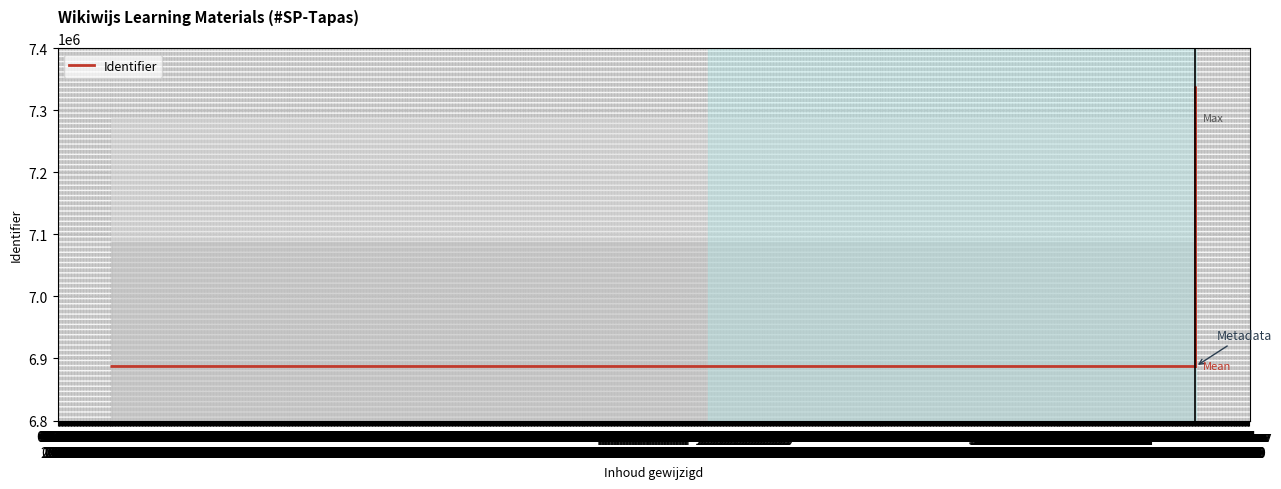

What is the value of the 12th point from the left?

6887108